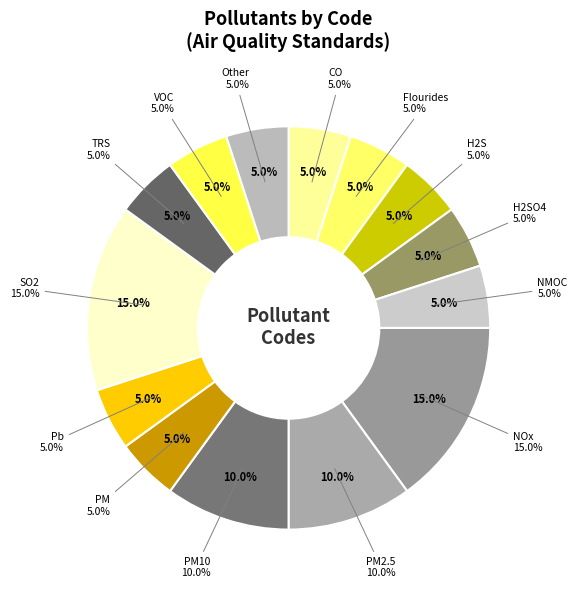

Rank the categories by value from lowest to highest.

CO, Flourides, H2S, H2SO4, NMOC, PM, Pb, TRS, VOC, Other, PM2.5, PM10, NOx, SO2